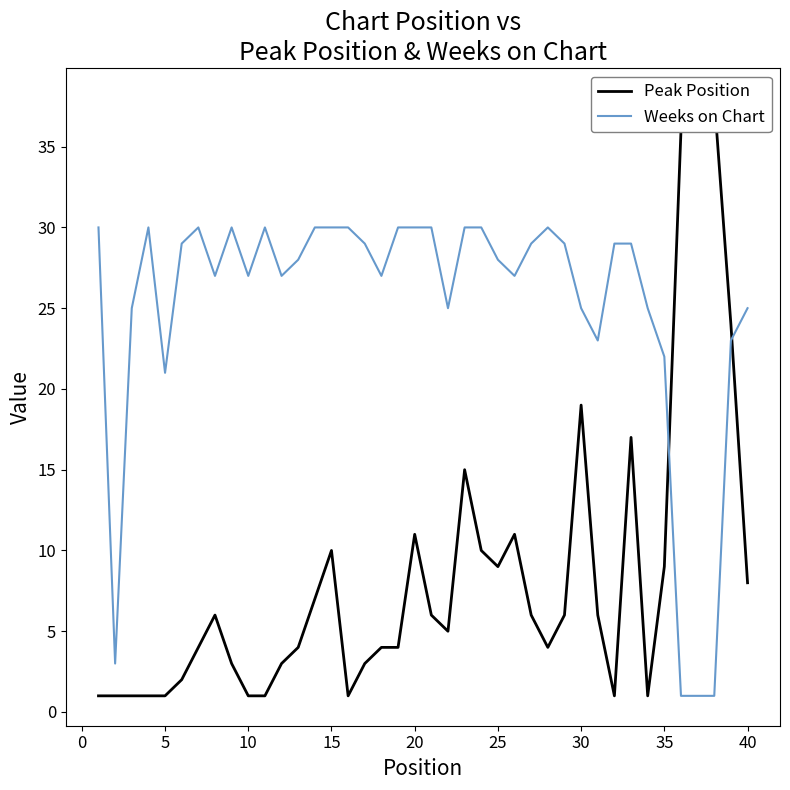

Which series has the largest total across all categories?

Weeks on Chart